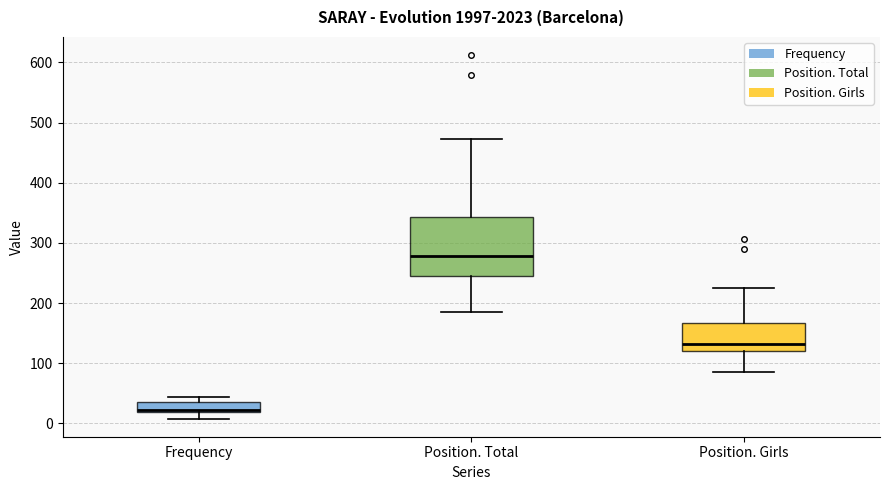

Reading left to right, read every box against the y-axis: the position of its median line, the range the box covers, and the ends of its whiskers. The values are not printed on the chart, so give them approximately, as read against the axis.

Frequency: median 20, box 20 to 40, whiskers 10 to 40 (above the box's upper edge)
Position. Total: median 280, box 250 to 340, whiskers 190 to 470
Position. Girls: median 130, box 120 to 170, whiskers 90 to 230